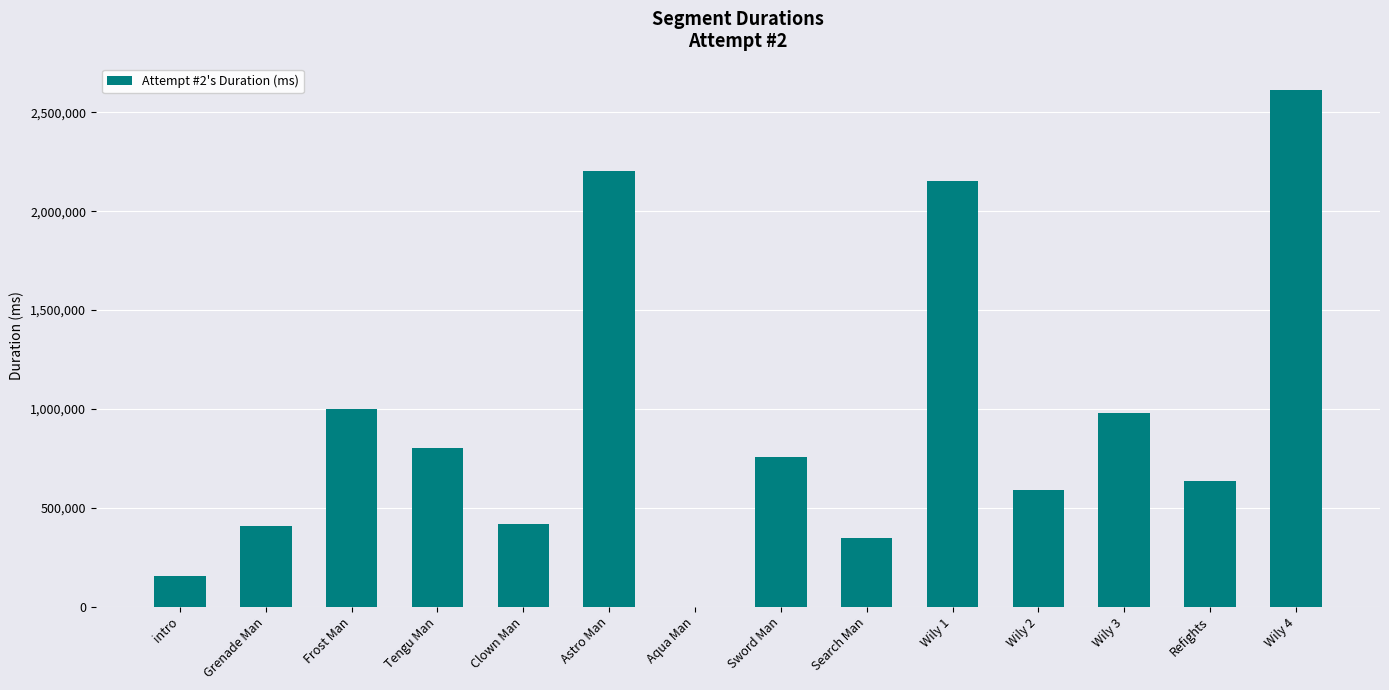

True or false: the data shows 2151318 at Wily 1.

True